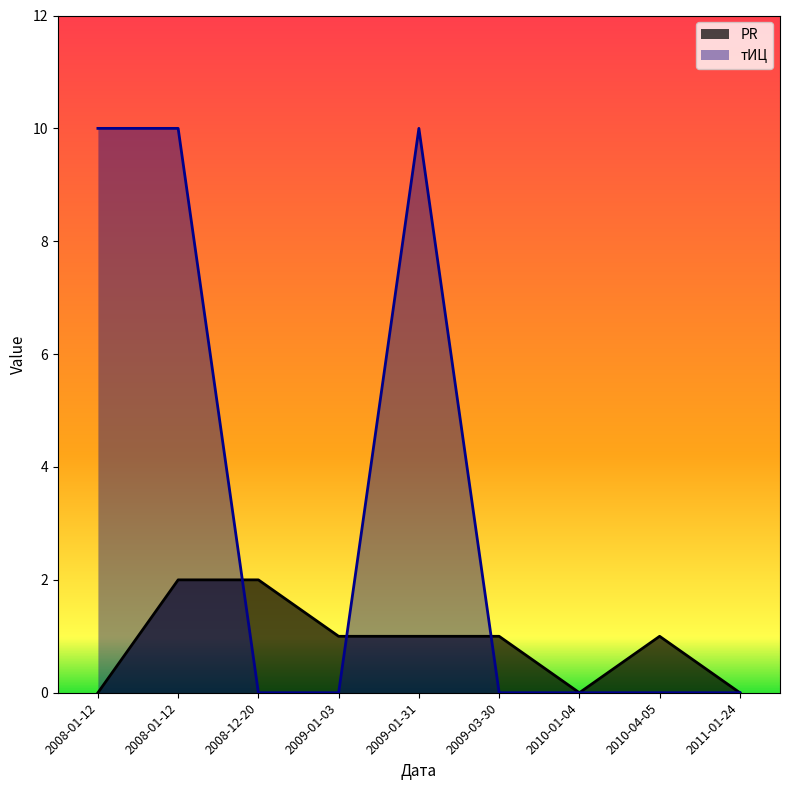

How many тИЦ values are between 0 and 10?

9